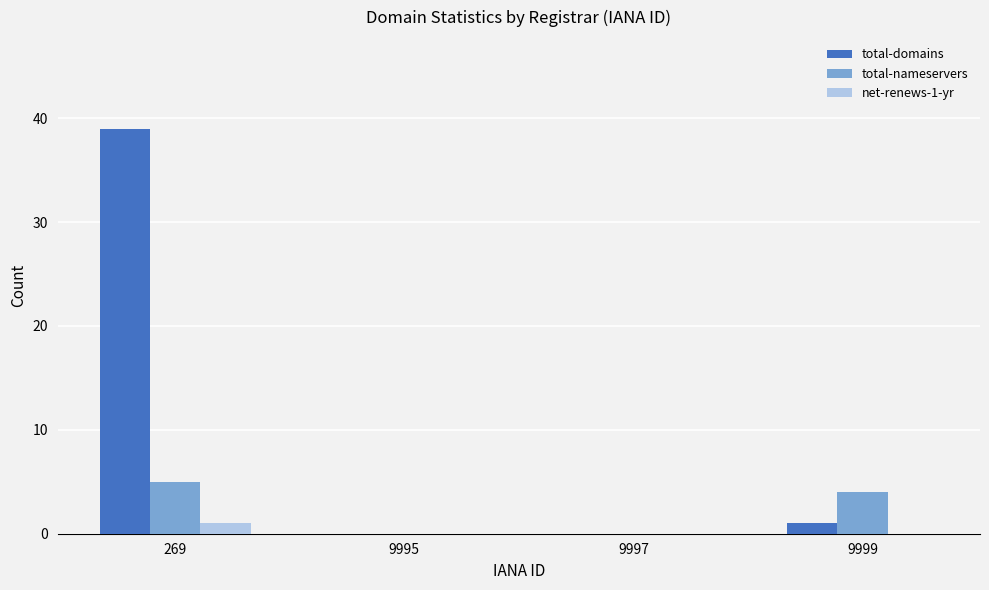

How many data points does each series have?

4